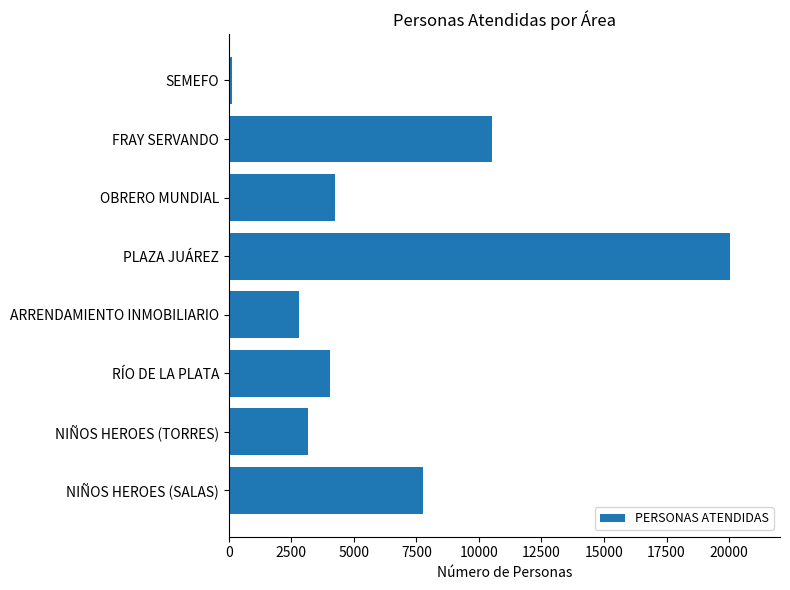

Where is the data nearest to the value 10071?

FRAY SERVANDO